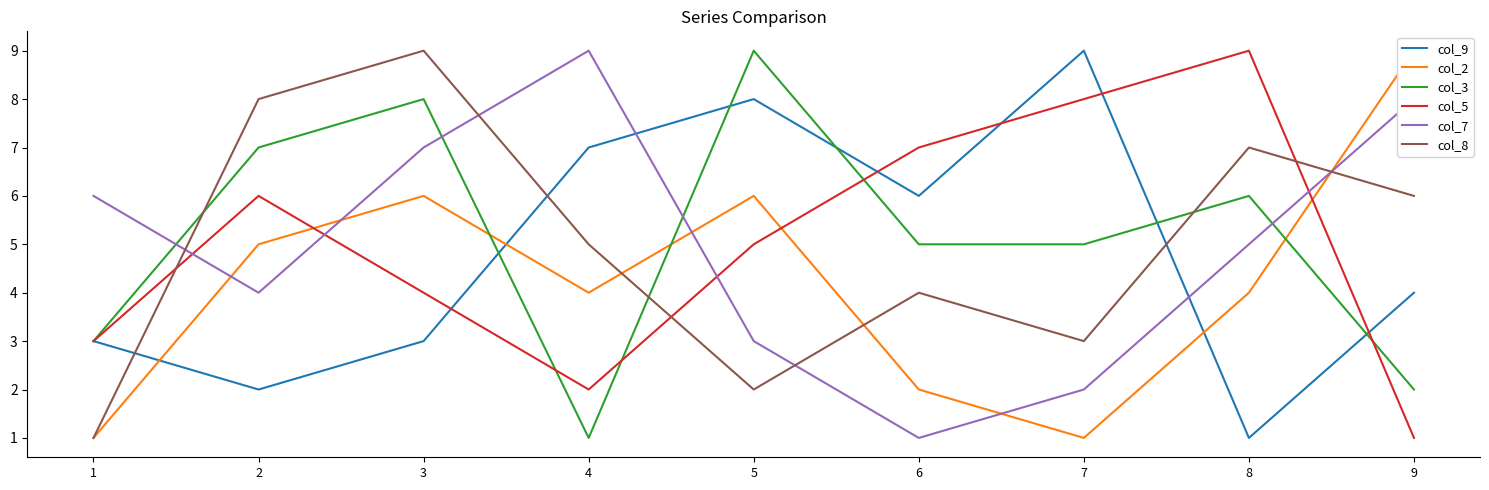

Reading right to left, transcribe all the data shown in this chart.

col_9: 4	1	9	6	8	7	3	2	3
col_2: 9	4	1	2	6	4	6	5	1
col_3: 2	6	5	5	9	1	8	7	3
col_5: 1	9	8	7	5	2	4	6	3
col_7: 8	5	2	1	3	9	7	4	6
col_8: 6	7	3	4	2	5	9	8	1